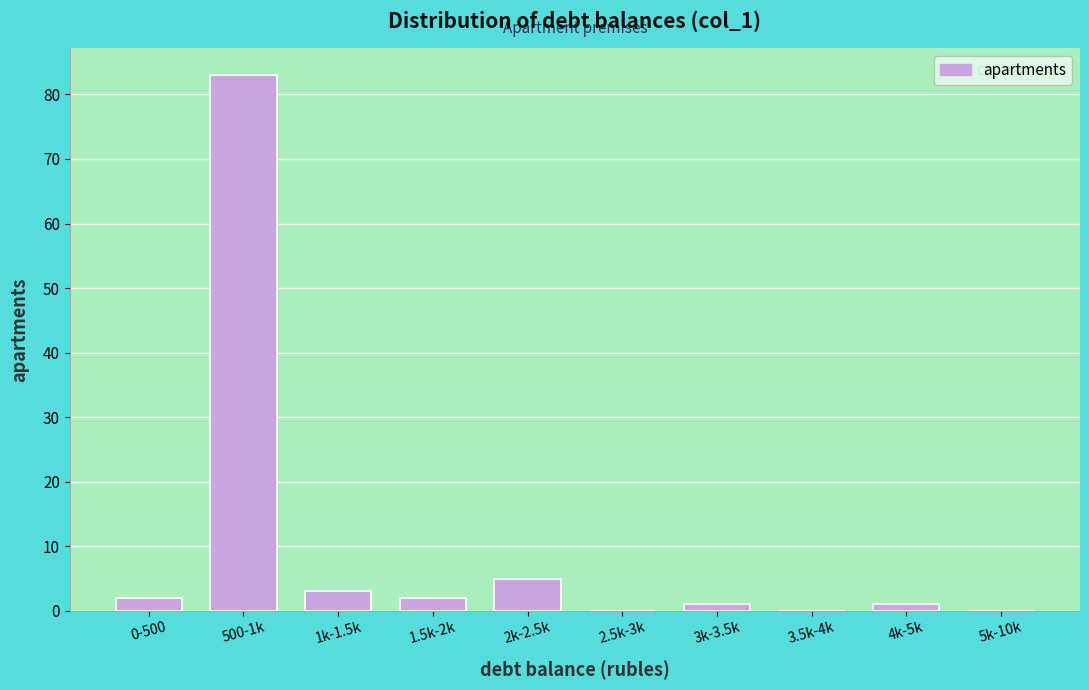

Reading left to right, what are all the values shown in this chart?

0-500=2	500-1k=83	1k-1.5k=3	1.5k-2k=2	2k-2.5k=5	2.5k-3k=0	3k-3.5k=1	3.5k-4k=0	4k-5k=1	5k-10k=0